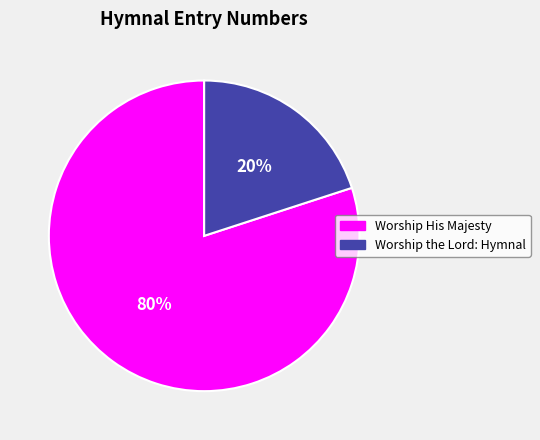

Does any single category account for the majority?

Yes